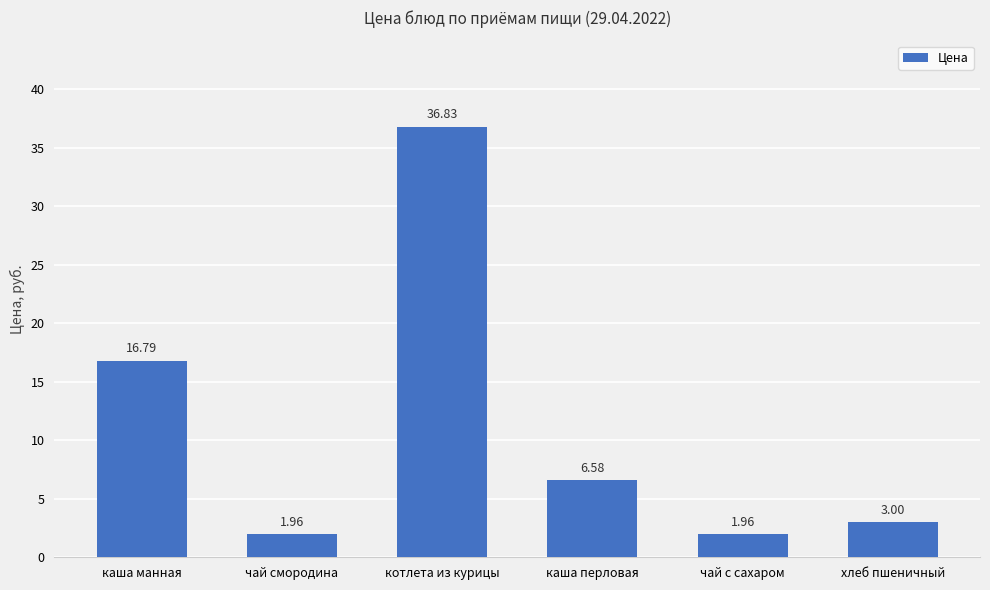

What is the value of the 6th bar from the left?

3.0